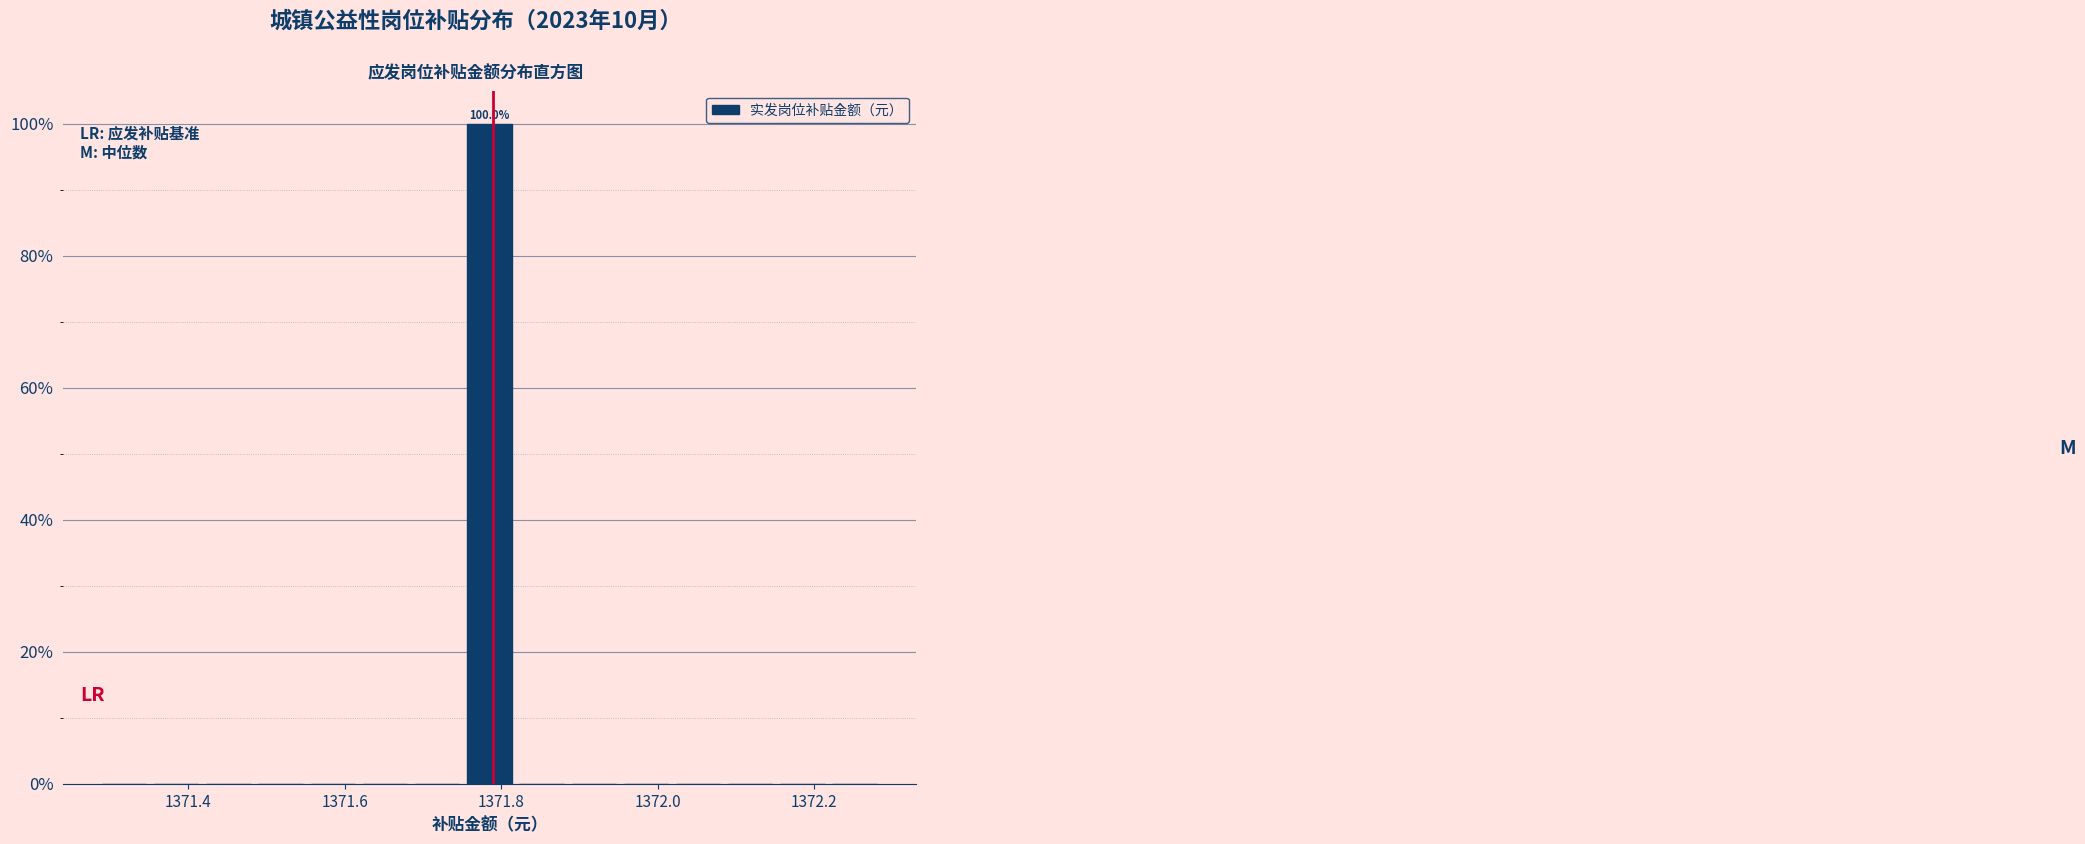

Around what value on the x-axis is the tallest bar? Give the approximate position of its centre, as read against the axis.

1371.78